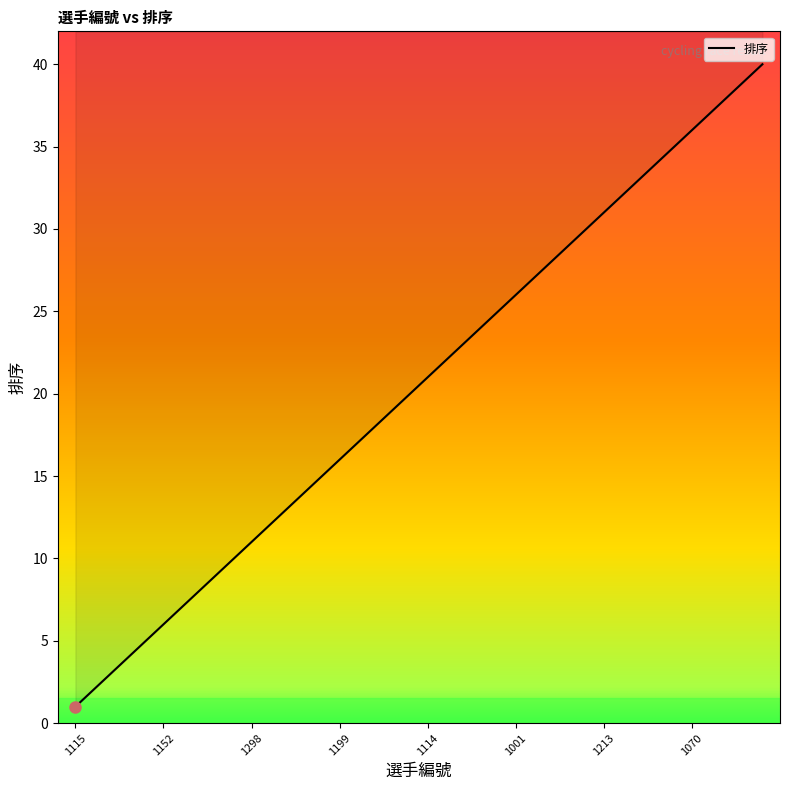

Rank the categories by value from lowest to highest.

1115, 1148, 1064, 1151, 1158, 1152, 1350, 1297, 1036, 1056, 1298, 1028, 1082, 1300, 1204, 1199, 1296, 1137, 1267, 1037, 1114, 1149, 1102, 1237, 1241, 1001, 1170, 1083, 1365, 1262, 1213, 1212, 1230, 1042, 1430, 1070, 1178, 1301, 1295, 1290